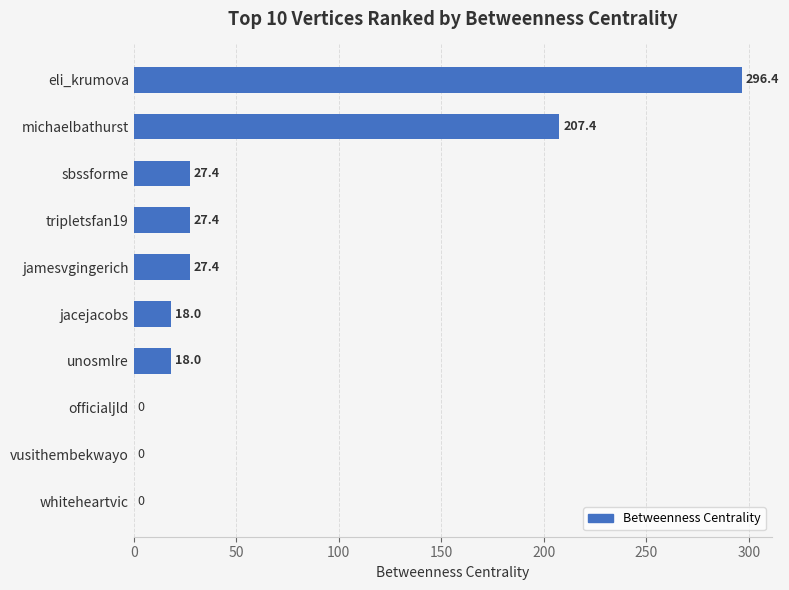

What is the sum of the values at unosmlre and vusithembekwayo?

18.0